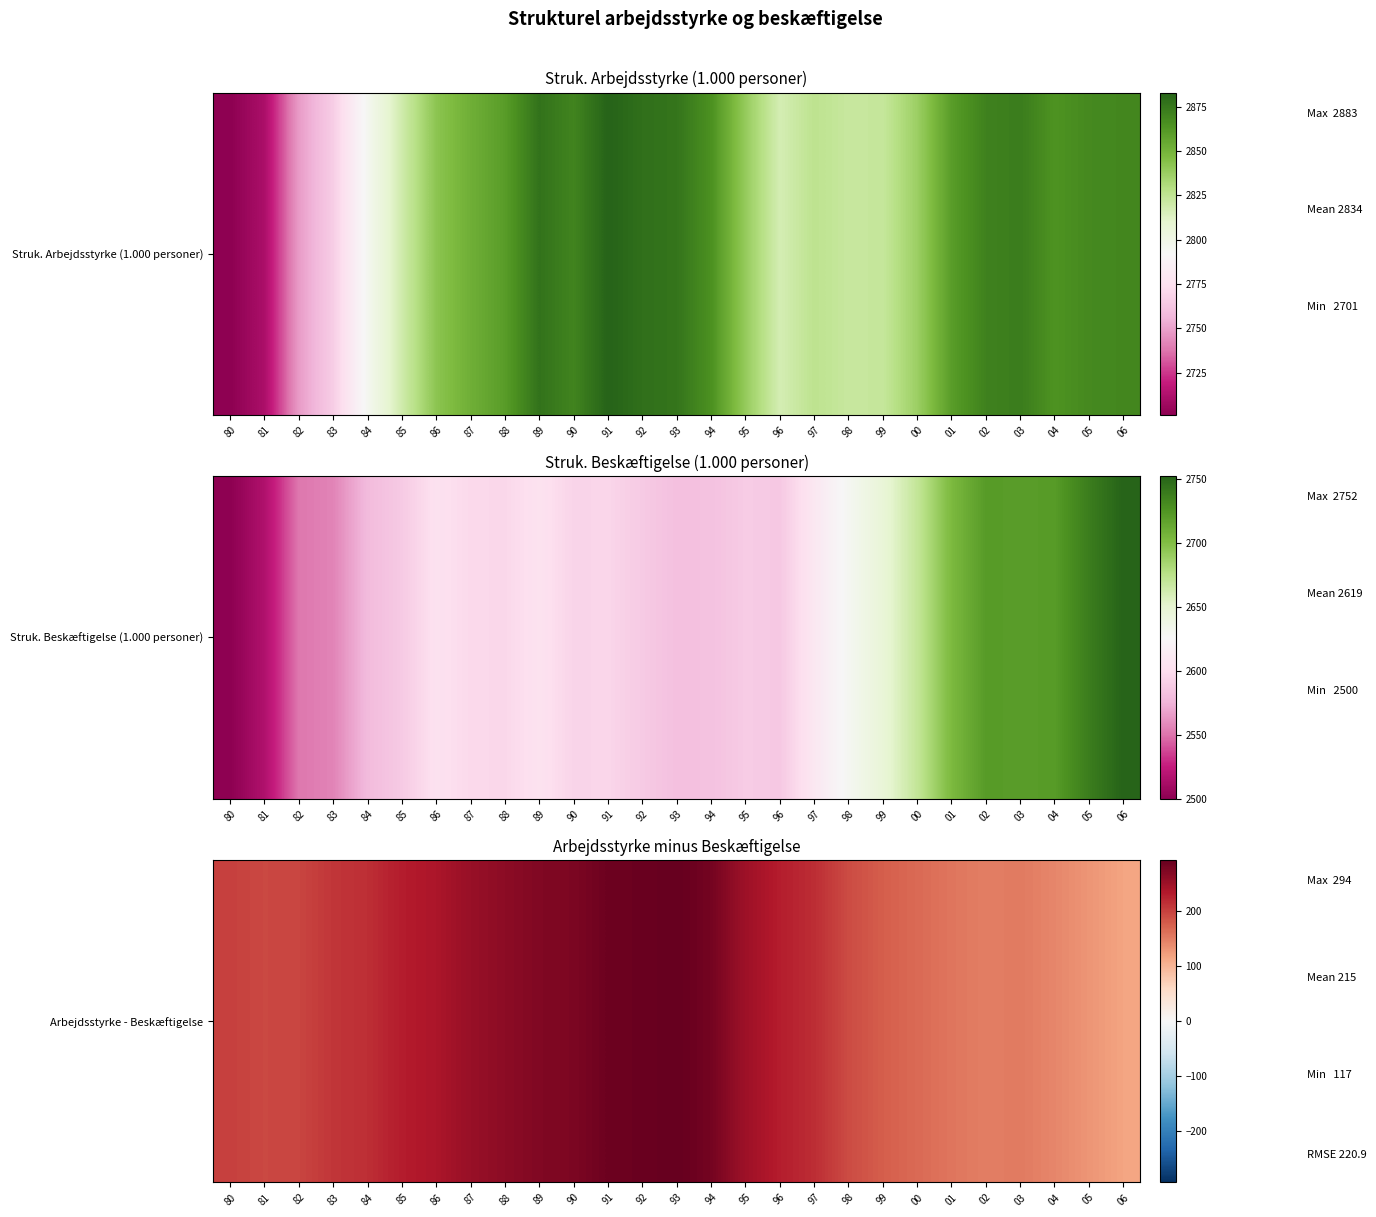

List the labels in order of value, smallest first.

06, 05, 04, 02, 03, 01, 00, 99, 98, 81, 82, 80, 83, 84, 97, 96, 85, 86, 95, 87, 88, 89, 90, 94, 91, 92, 93